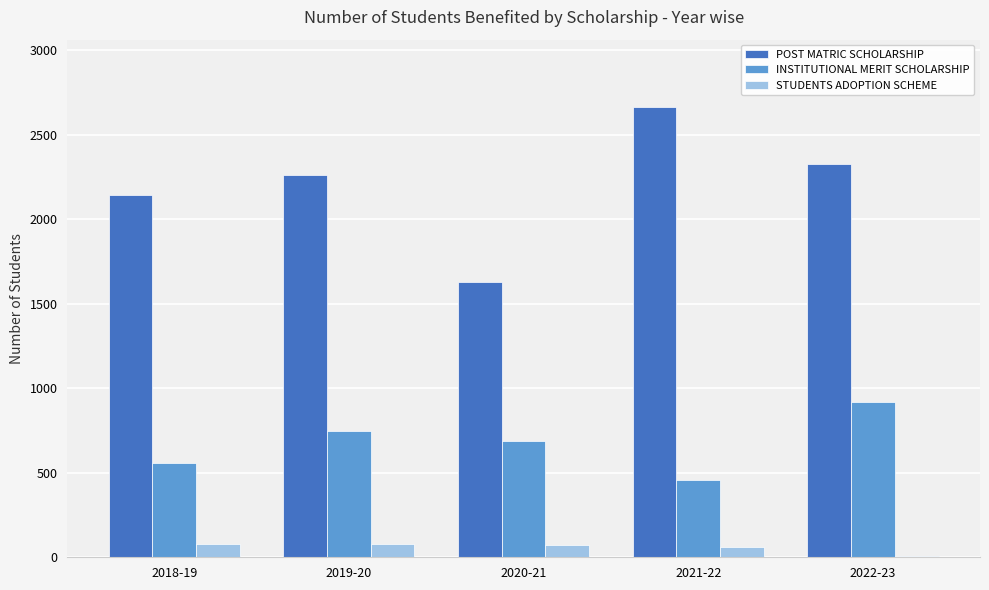

Which series has the largest total across all categories?

POST MATRIC SCHOLARSHIP